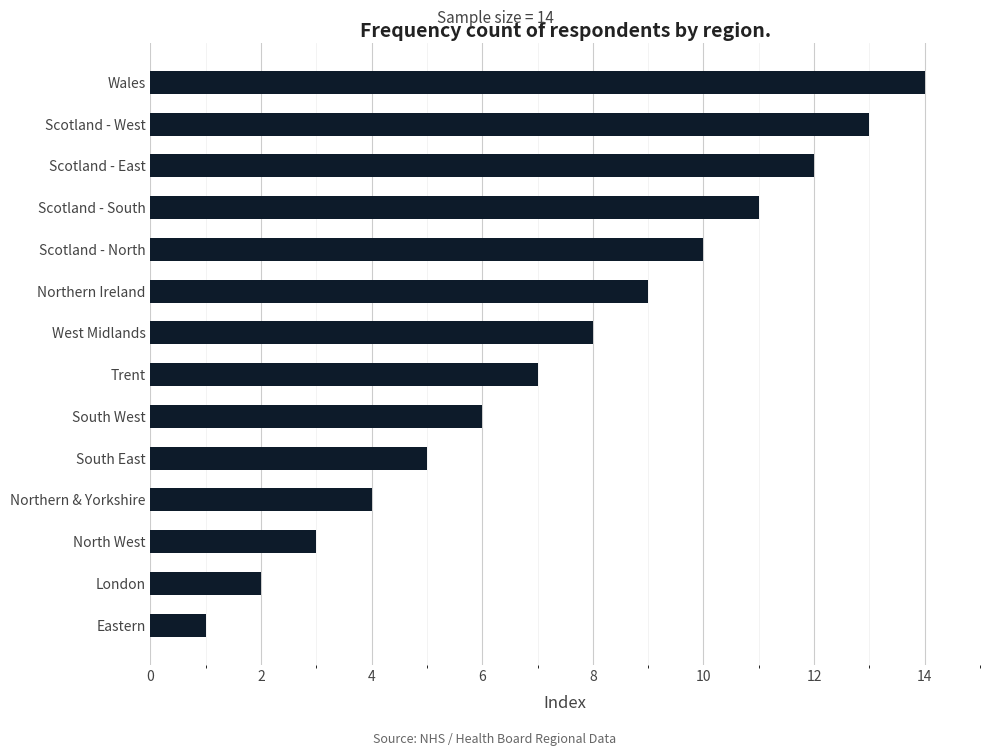

Rank the categories by value from highest to lowest.

Wales, Scotland - West, Scotland - East, Scotland - South, Scotland - North, Northern Ireland, West Midlands, Trent, South West, South East, Northern & Yorkshire, North West, London, Eastern